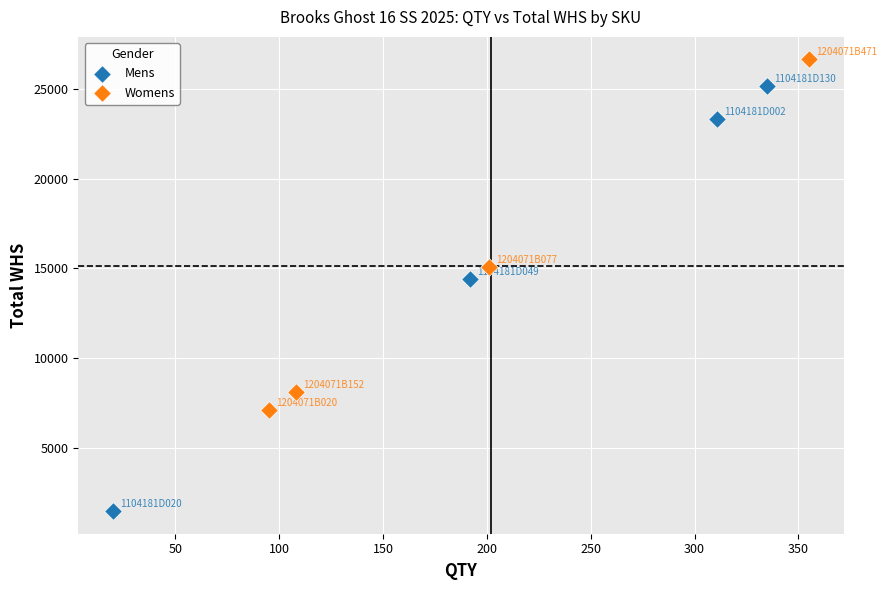

Which series has the widest spread of Y values?

Mens